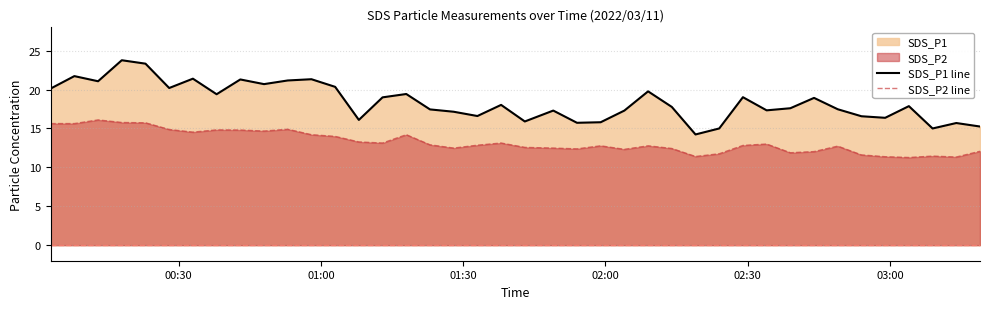

What is the minimum value shown in the chart?

11.3